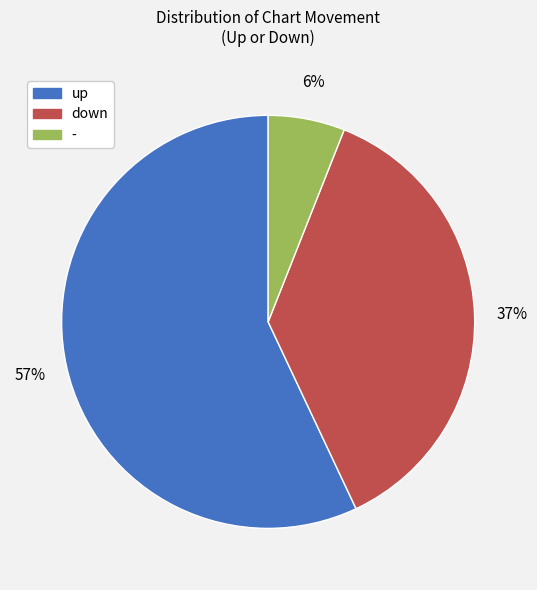

To the nearest percent, what portion does up represent?

57%